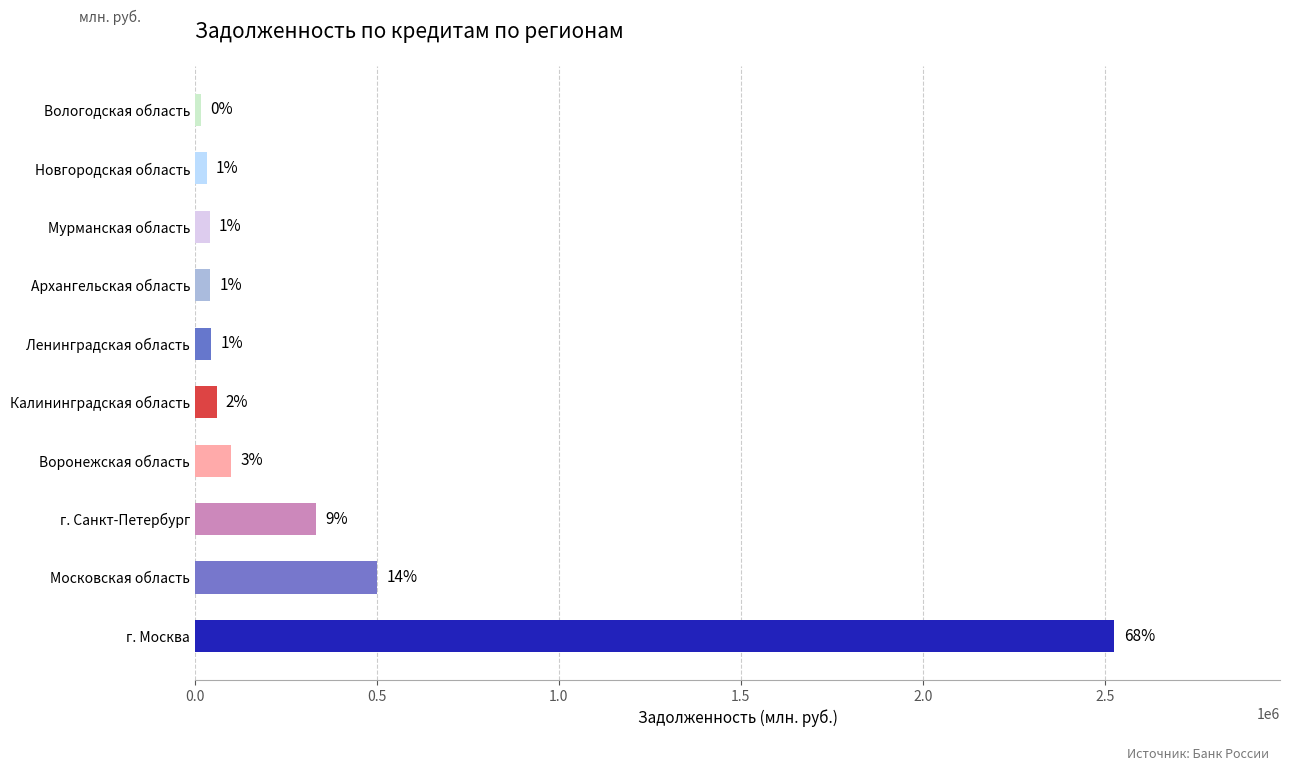

What is the sum of all values?

3695236